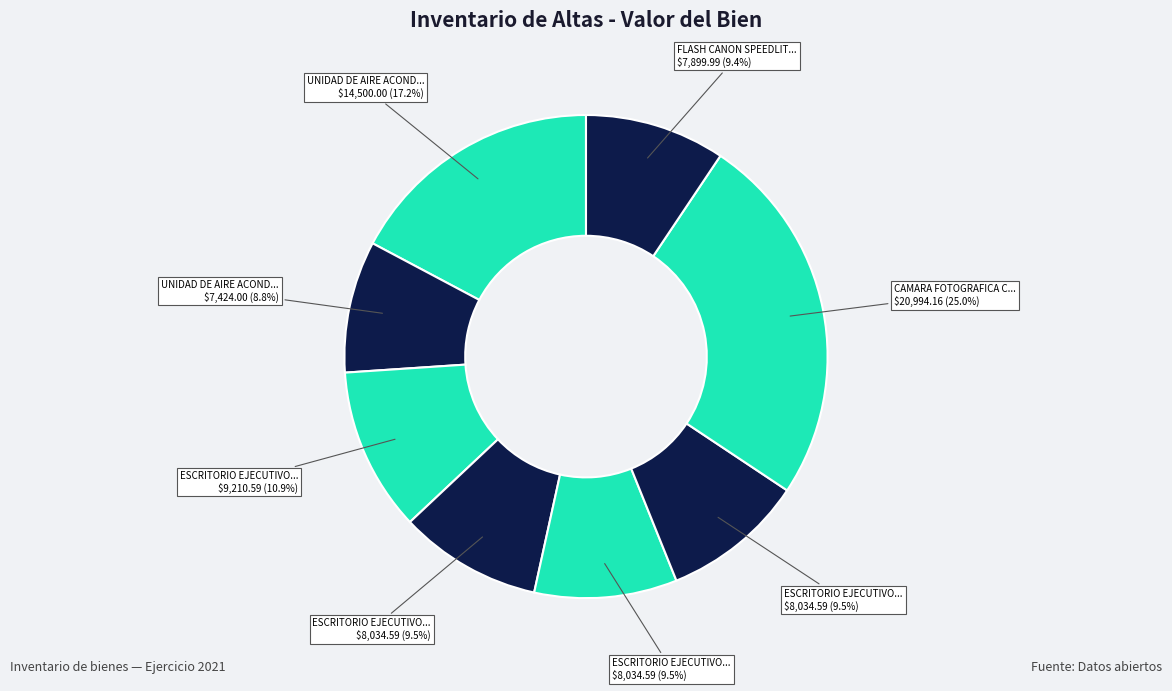

To the nearest percent, what is the difference between the largest and smallest slice percentages?

16%